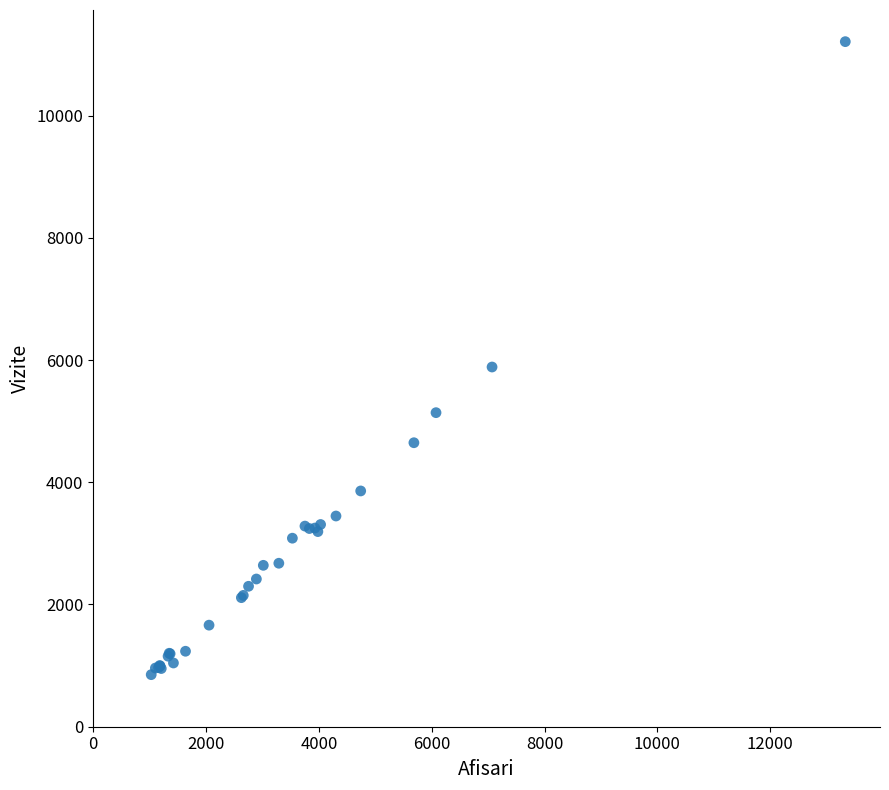

What Y value in the scatter plot is closest to 6031?

5886